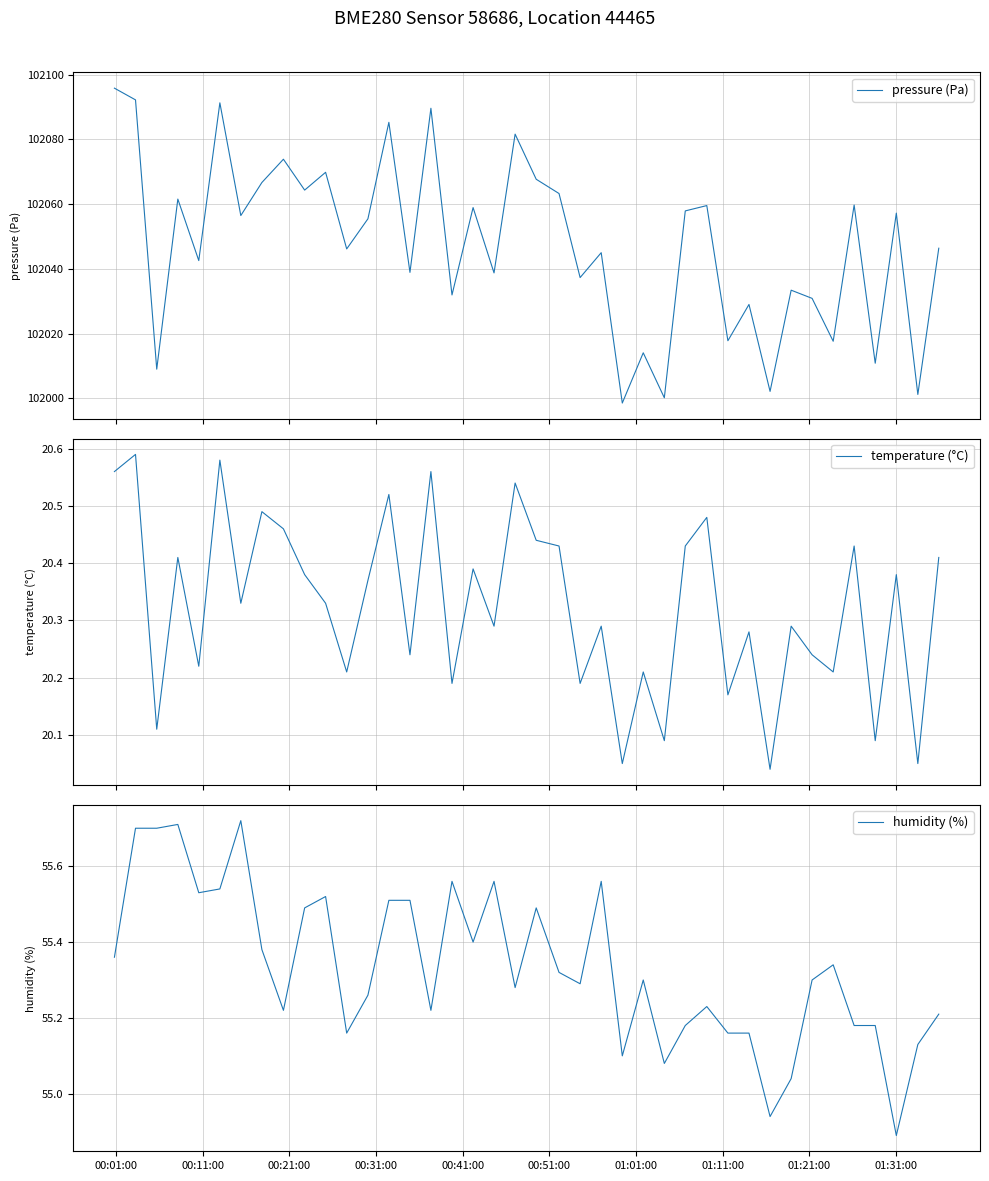

True or false: pressure (Pa) and humidity (%) intersect in this chart.

False